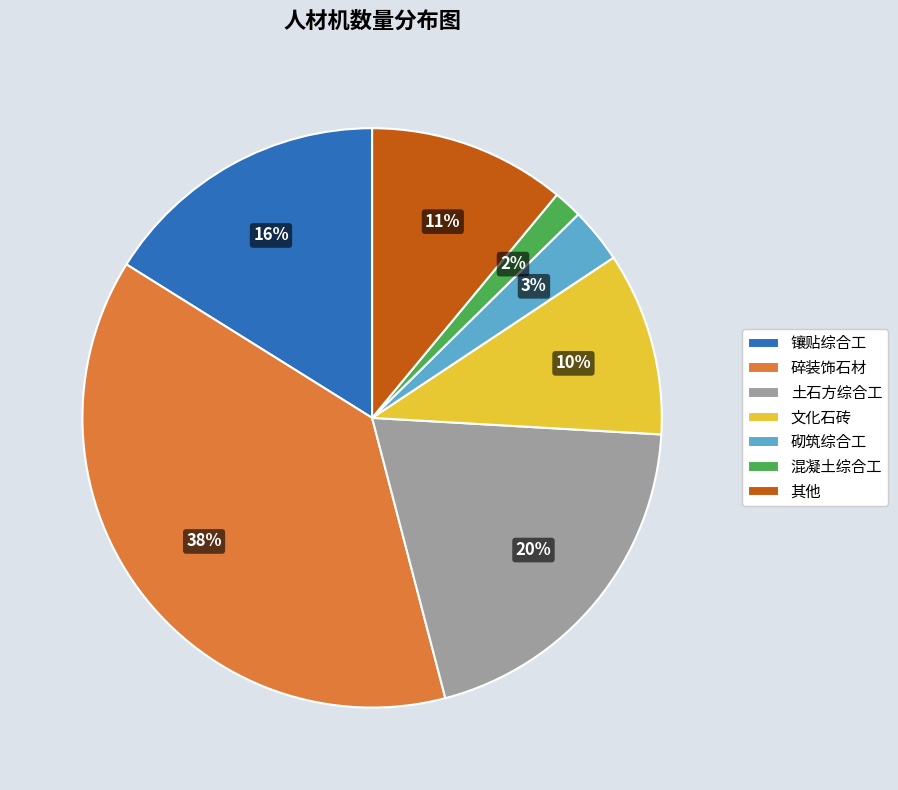

Which slice is the largest?

碎装饰石材